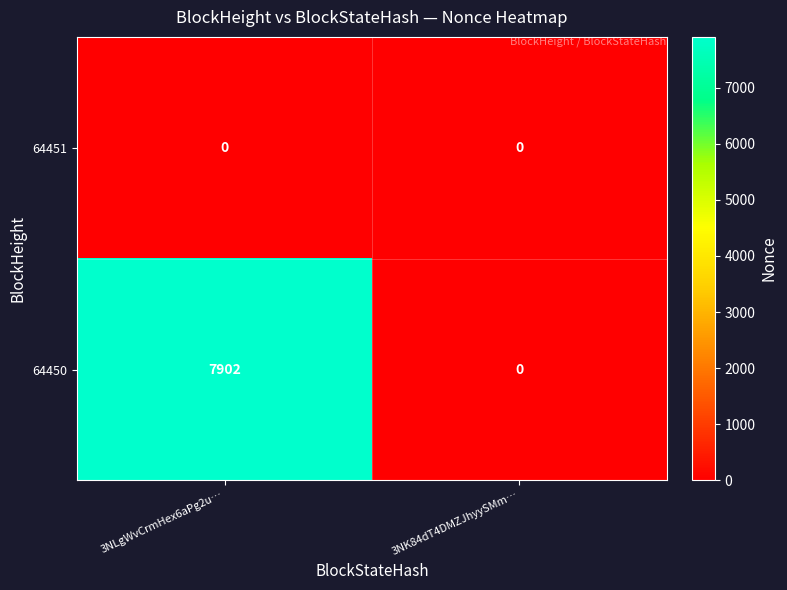

List the series in order of their overall mean, lowest first.

64451, 64450